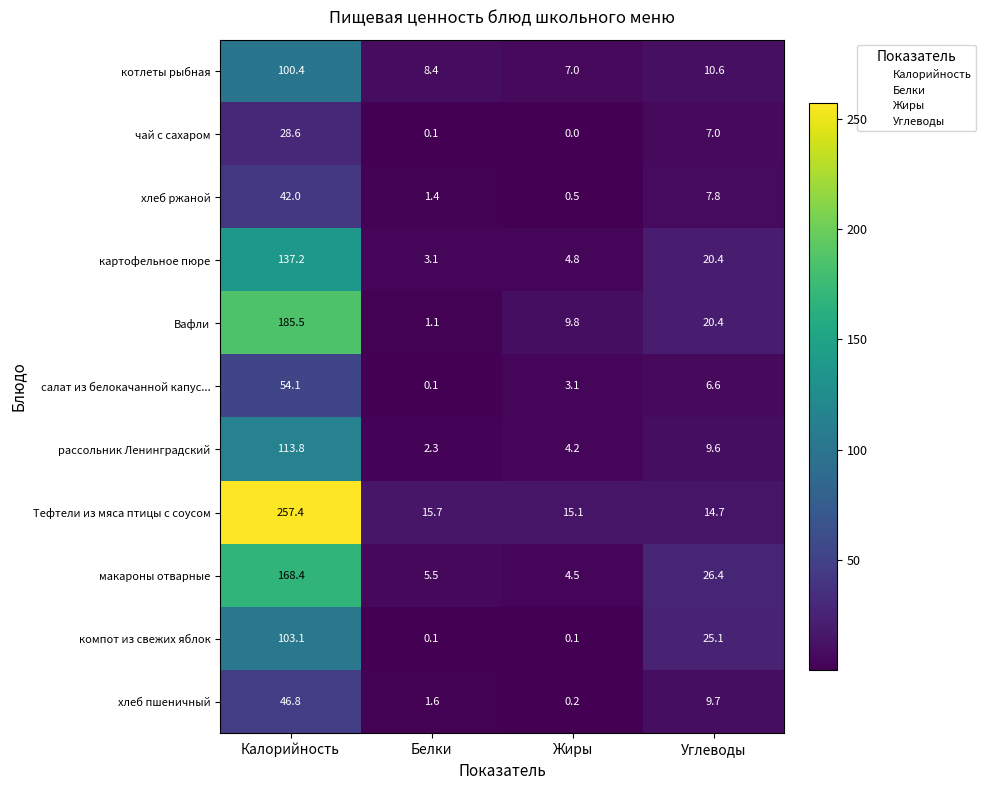

True or false: хлеб пшеничный has a value of 72.5 at Калорийность.

False